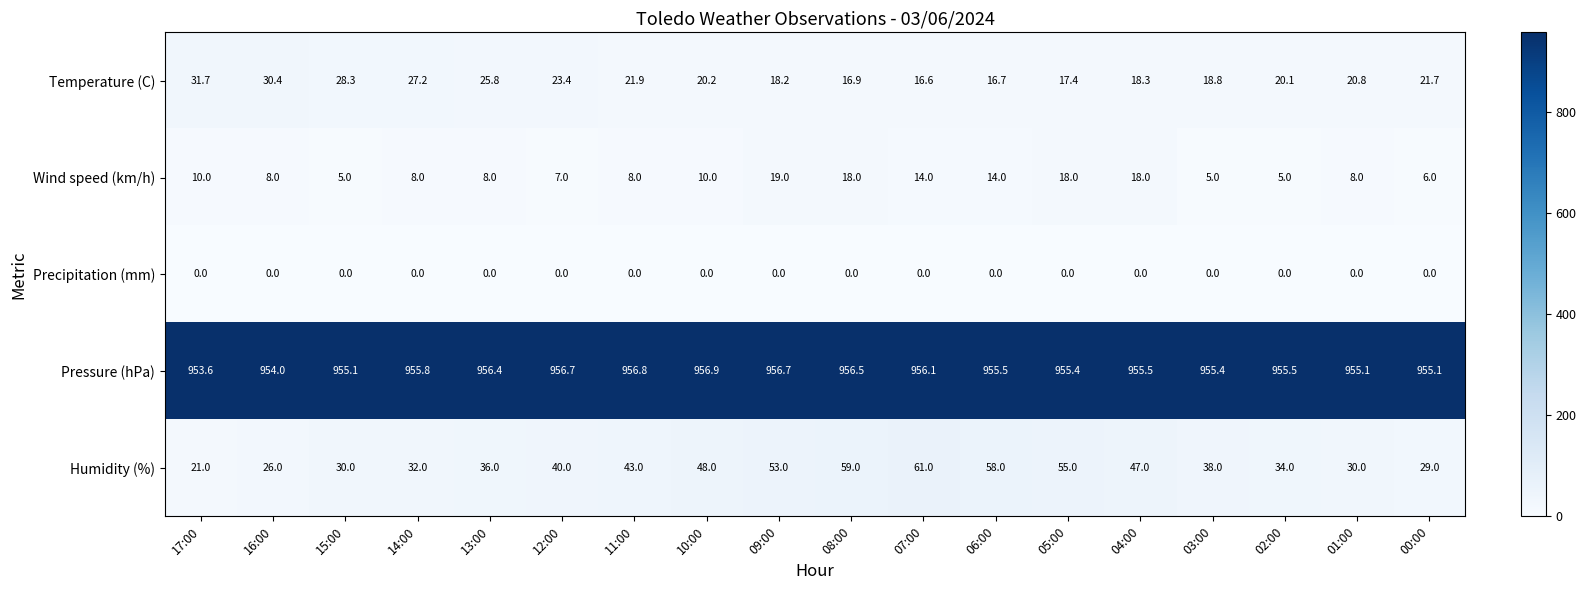

What is the maximum value shown in the chart?

956.9